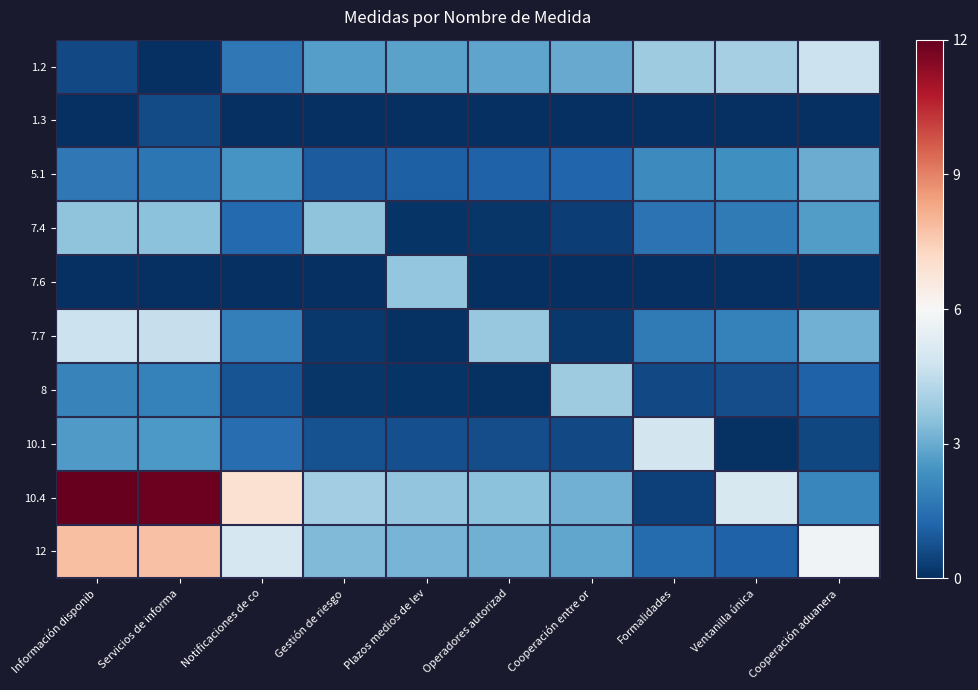

Which series has the largest total across all categories?

10.4